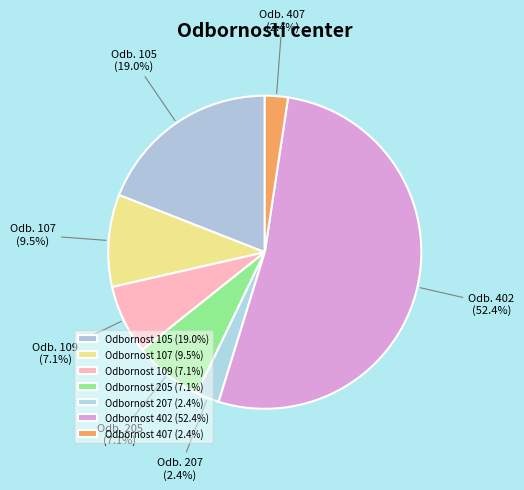

Is there a majority slice in this chart?

Yes